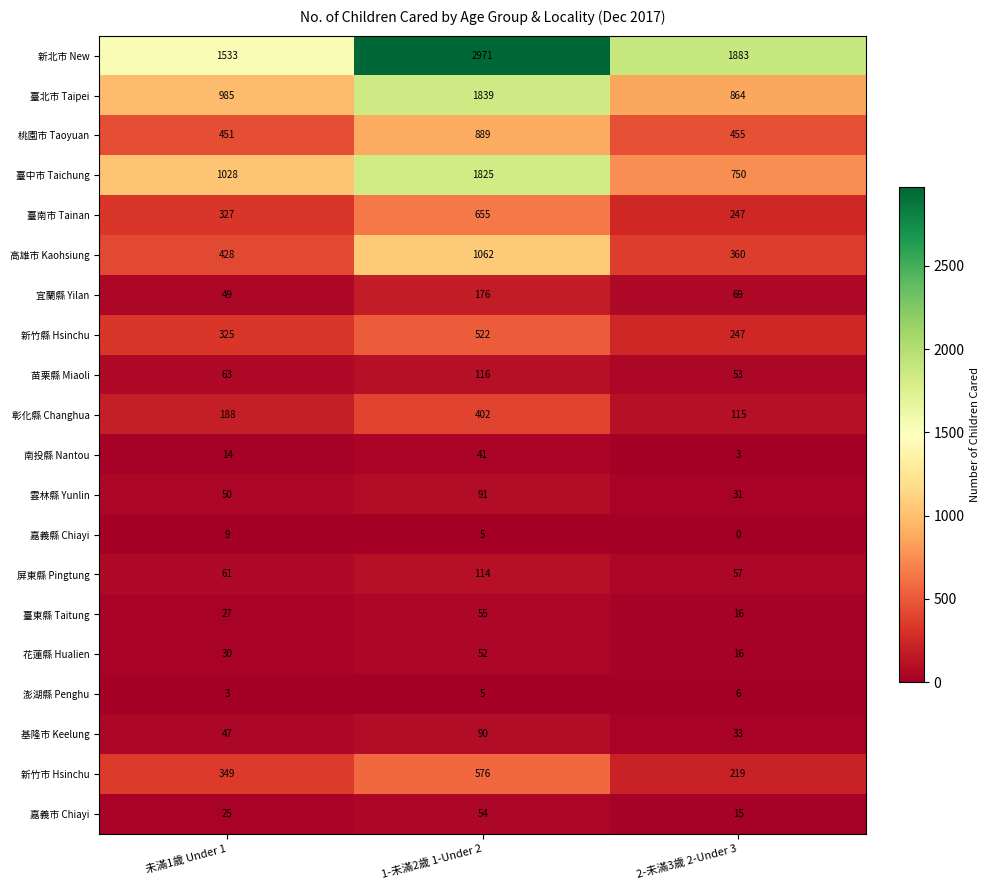

Count the number of categories in the chart.

3